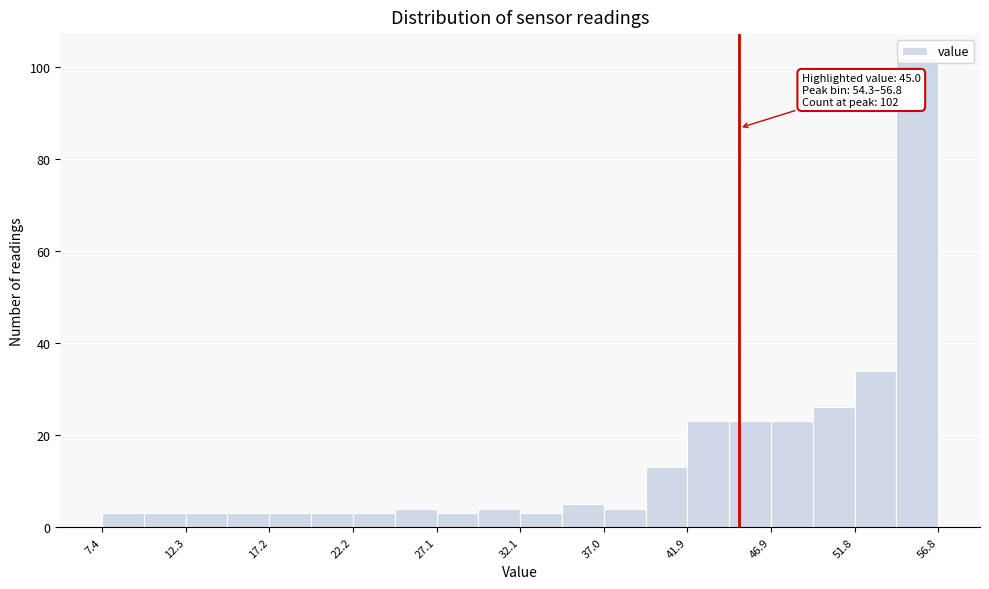

Over which range of the x-axis is the bar tallest?

54.5 to 57.0